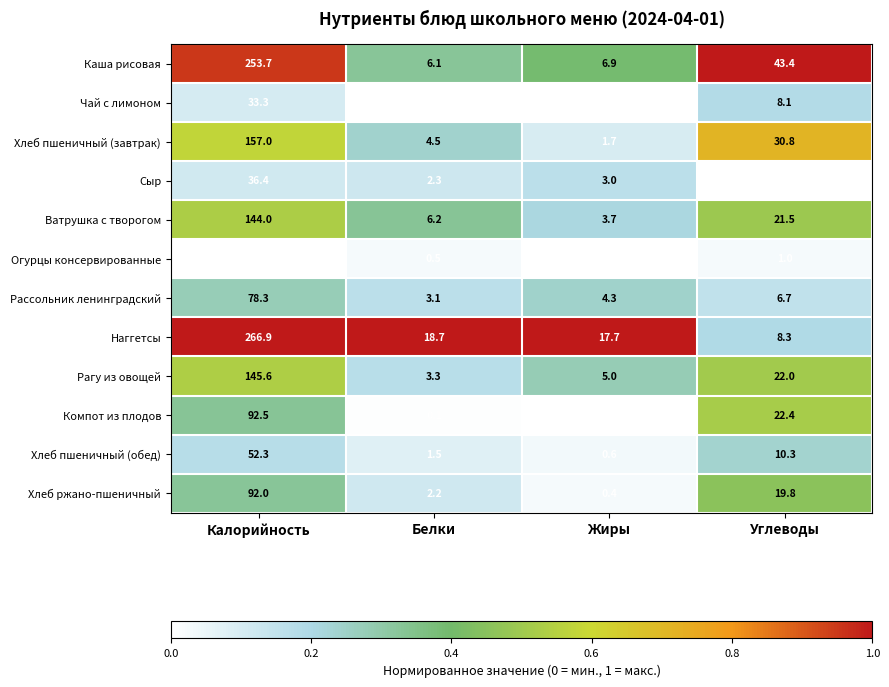

At Белки, list the series in order from smallest to largest.

Чай с лимоном, Компот из плодов, Огурцы консервированные, Хлеб пшеничный (обед), Хлеб ржано-пшеничный, Сыр, Рассольник ленинградский, Рагу из овощей, Хлеб пшеничный (завтрак), Каша рисовая, Ватрушка с творогом, Наггетсы